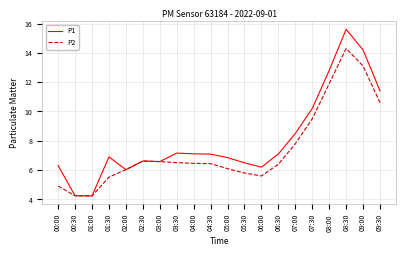

What is the approximate value of P2 at 04:30?

6.4